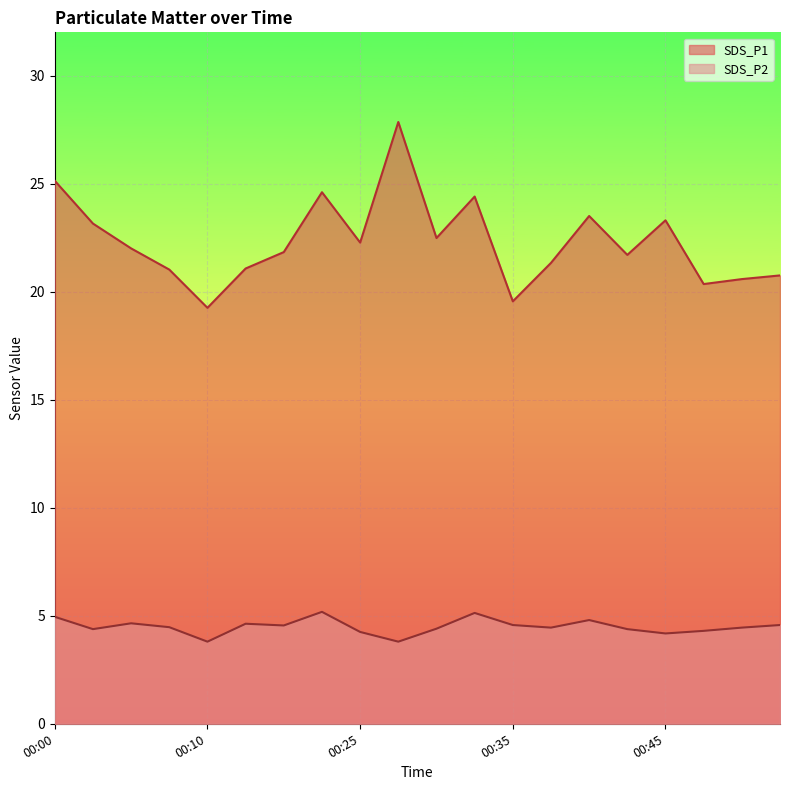

What is the total value across all series at 00:35?

24.1